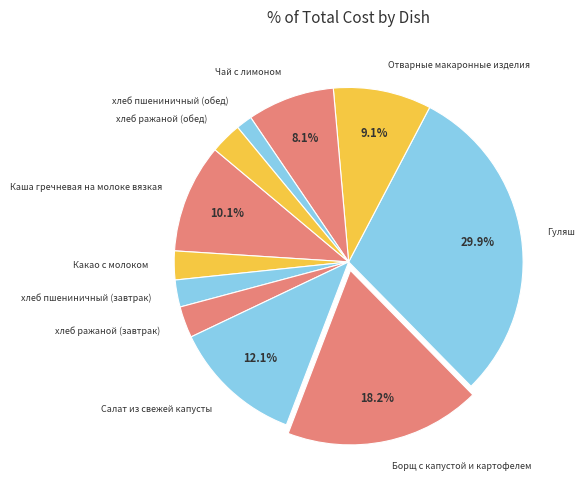

To the nearest percent, what percentage of the pie is Чай с лимоном?

8%